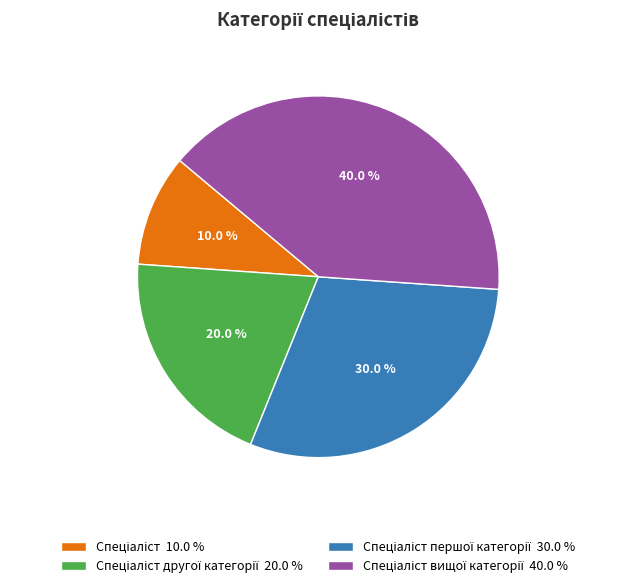

How many segments does this pie chart have?

4